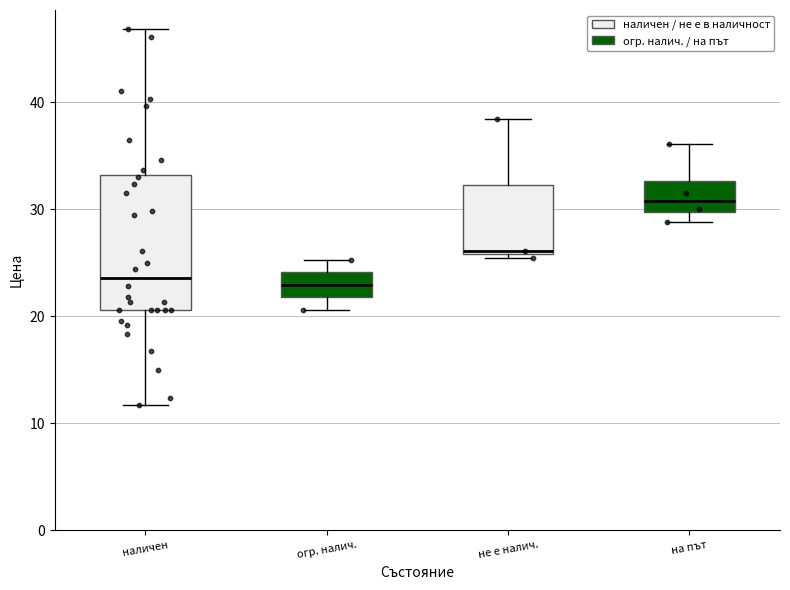

Which box is the tallest, from its lower edge to its upper edge?

наличен